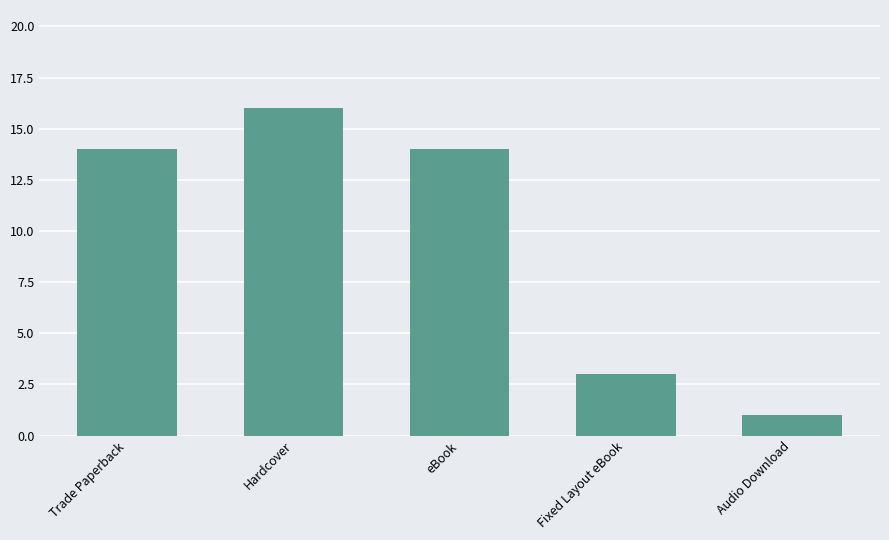

Is it true that the value at Trade Paperback is 14?

True